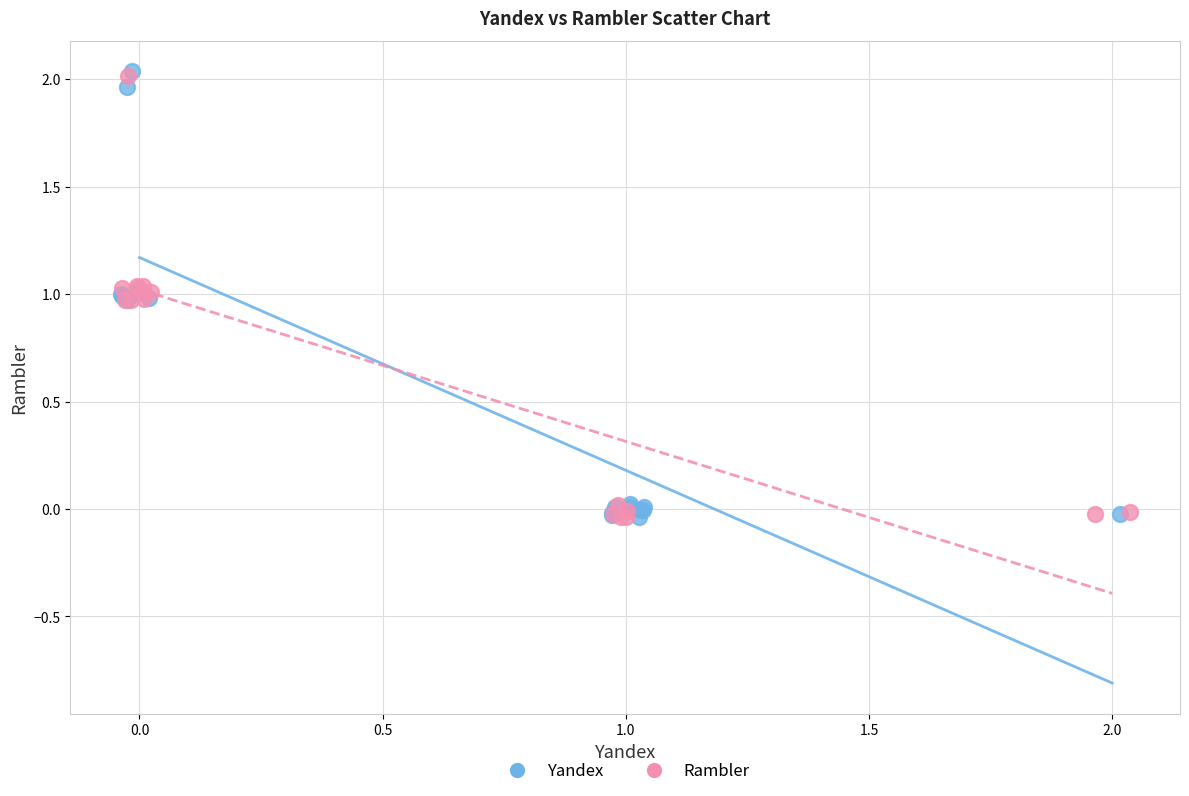

What are all the series names shown in the legend?

Yandex, Rambler